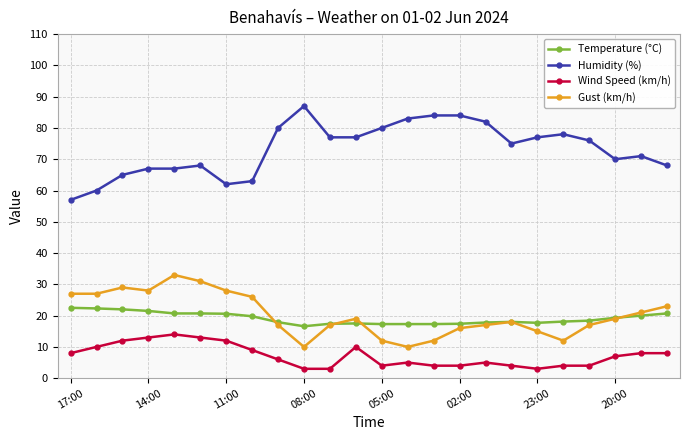

True or false: Gust (km/h) and Wind Speed (km/h) intersect in this chart.

False